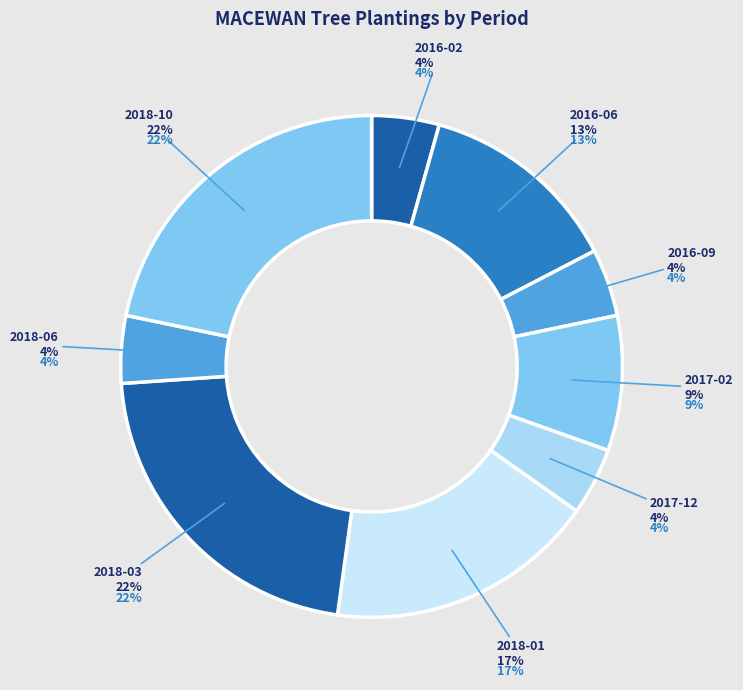

Is it true that 2016-09 is 4% of the pie?

True